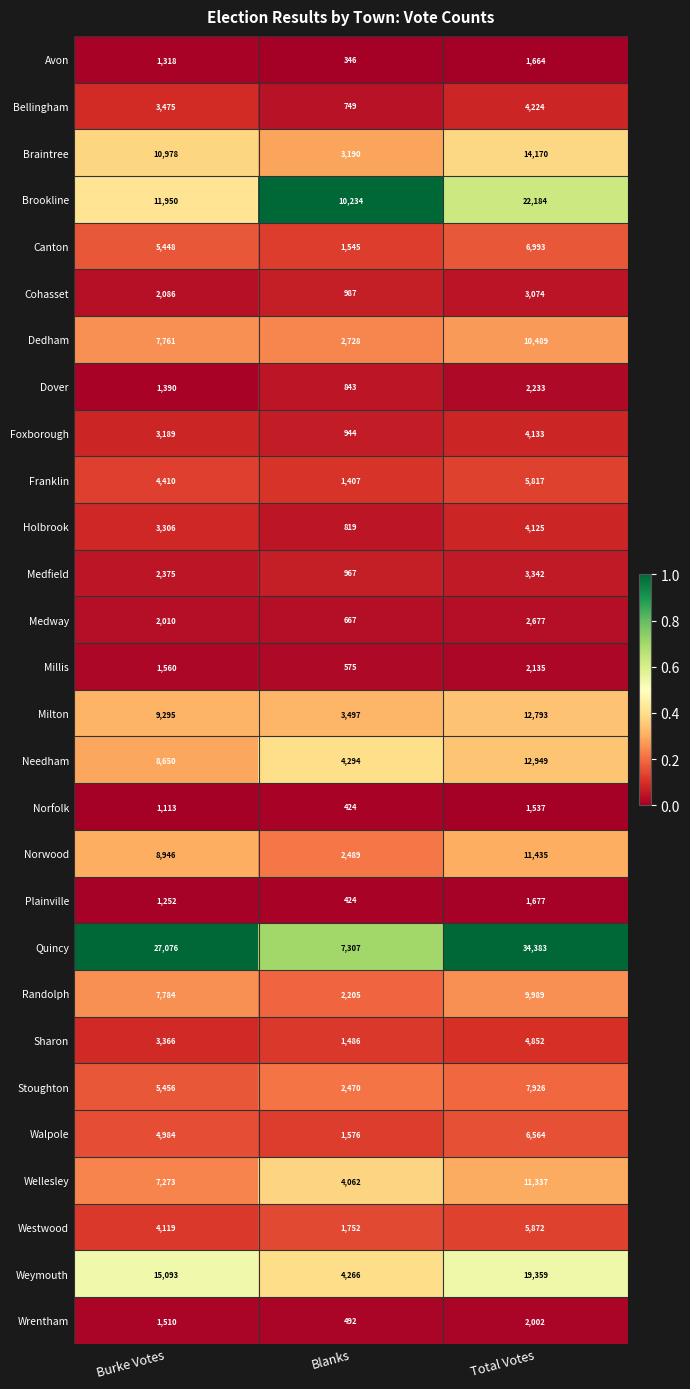

The Dover series shows 2233 at Total Votes. True or false?

True